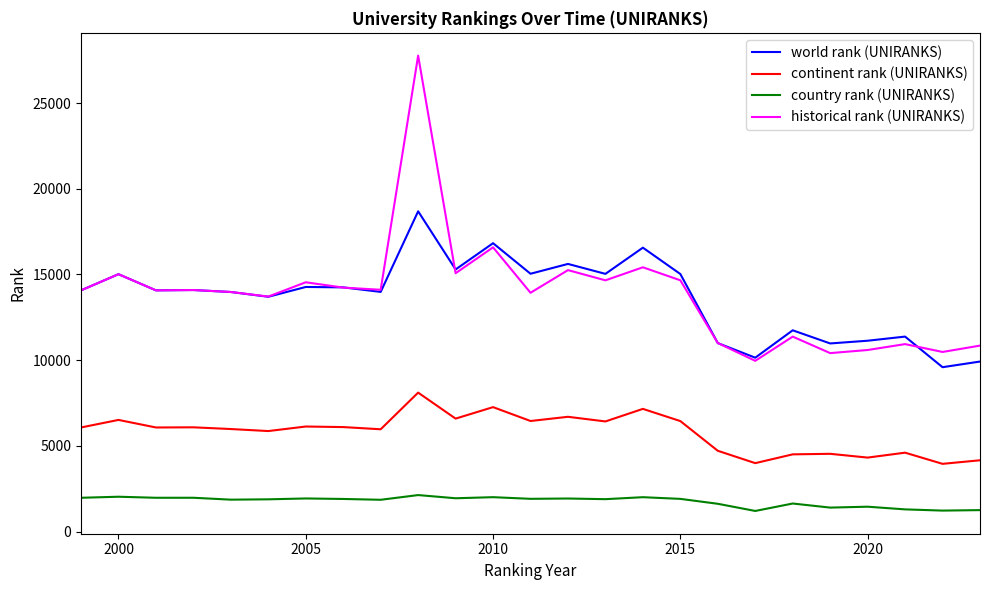

How many lines are shown in the chart?

4